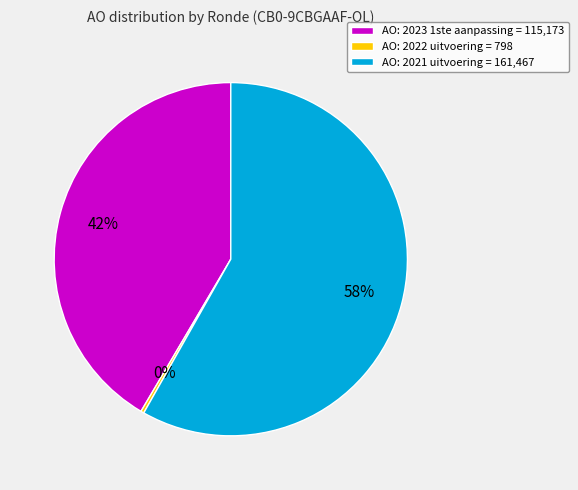

Count the number of slices in the pie.

3